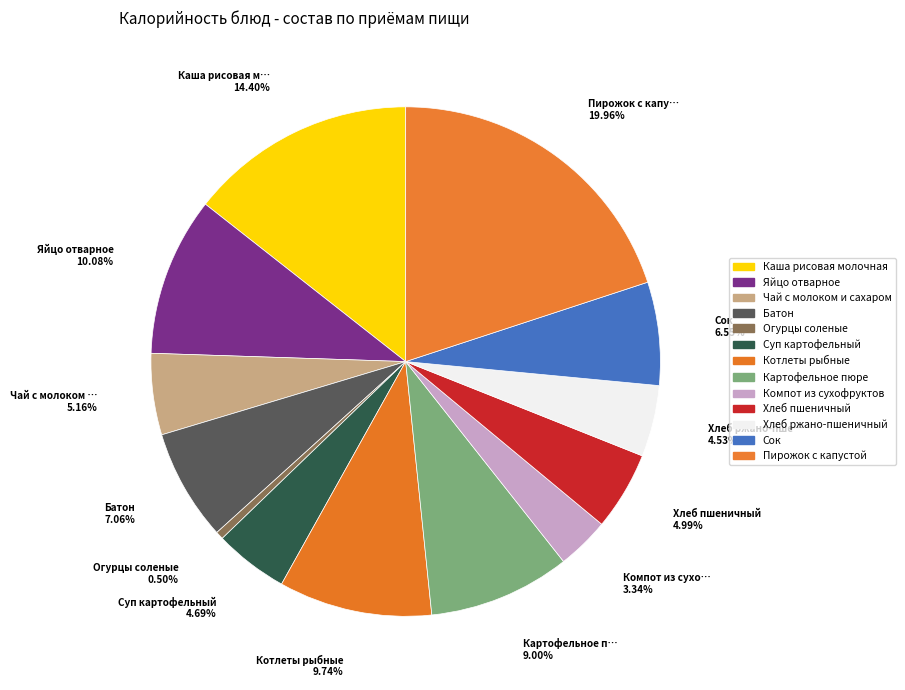

To the nearest percent, what is the difference between the Яйцо отварное and Каша рисовая молочная slice percentages?

4%